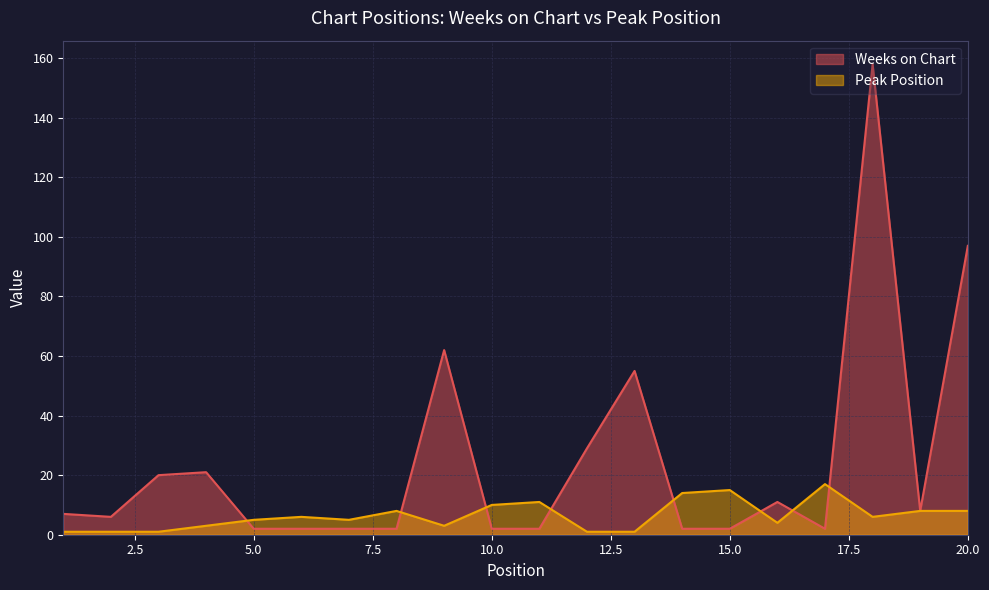

Reading left to right, list all the values displayed in this chart.

Weeks on Chart: 7	6	20	21	2	2	2	2	62	2	2	29	55	2	2	11	2	158	8	97
Peak Position: 1	1	1	3	5	6	5	8	3	10	11	1	1	14	15	4	17	6	8	8